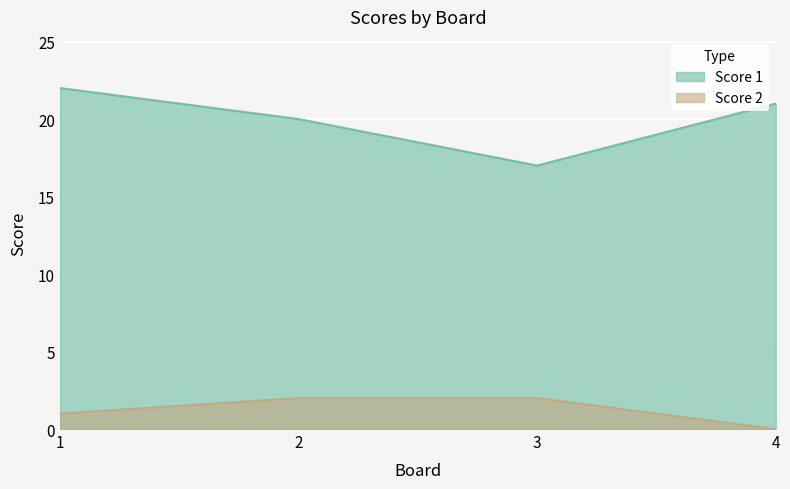

Reading right to left, what are all the values shown in this chart?

Score 1: 21	17	20	22
Score 2: 0	2	2	1